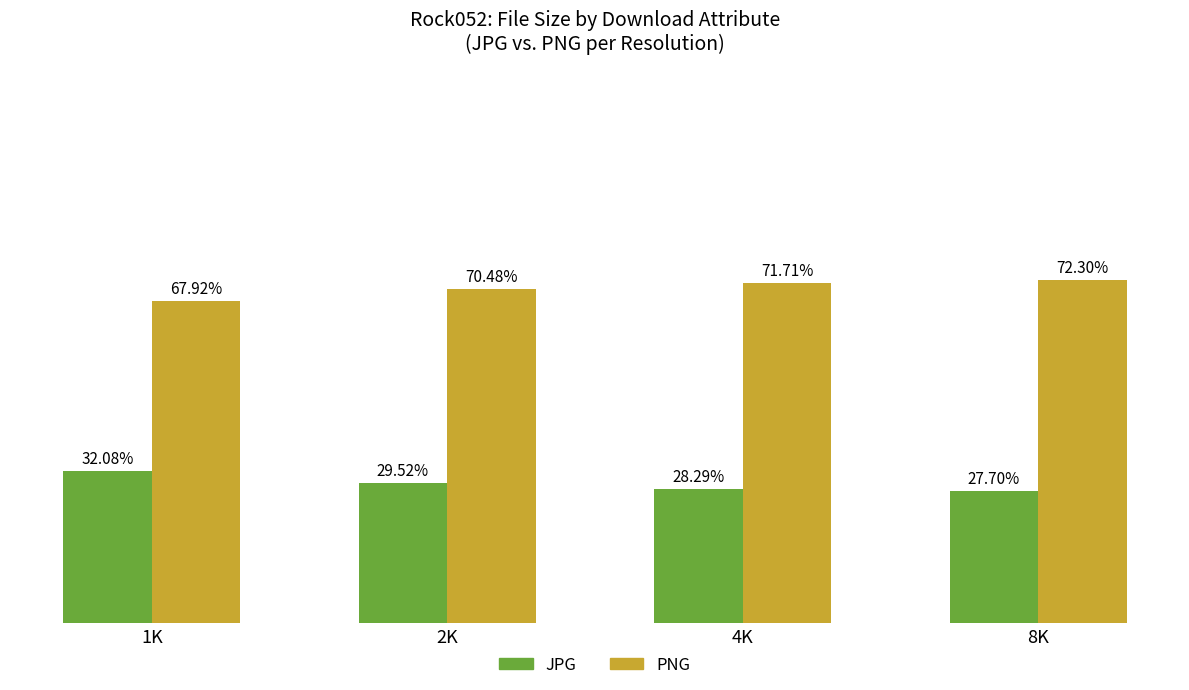

At 8K, list the series in order from largest to smallest.

PNG, JPG